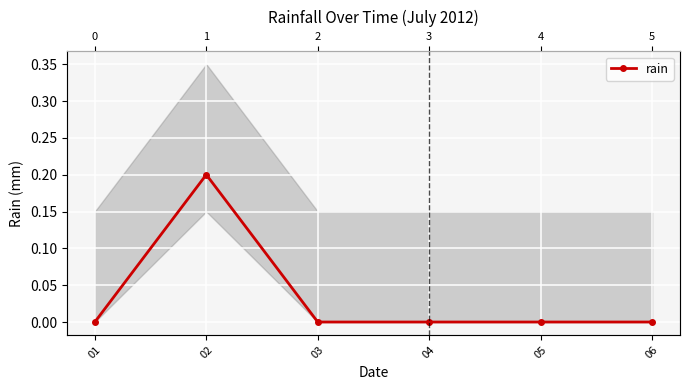

List the labels in order of value, smallest first.

01, 03, 04, 05, 06, 02